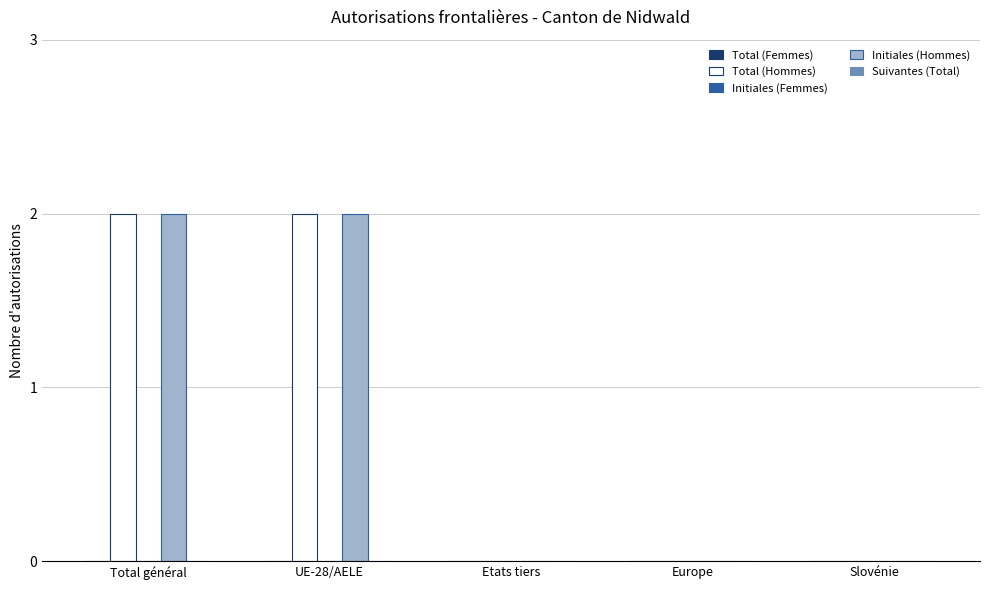

Is it true that Initiales (Hommes) equals 0 at Slovénie?

True